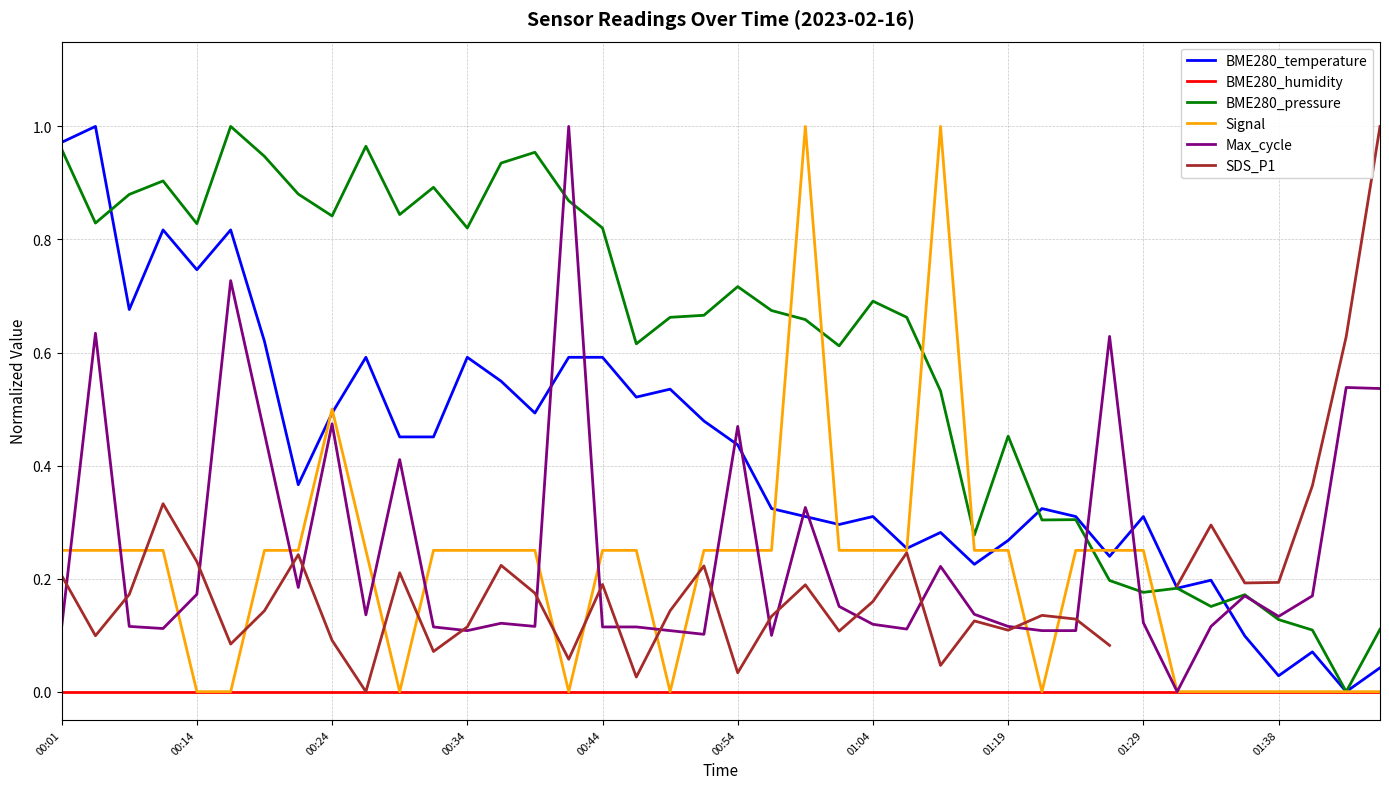

Which series has the largest total across all categories?

BME280_pressure